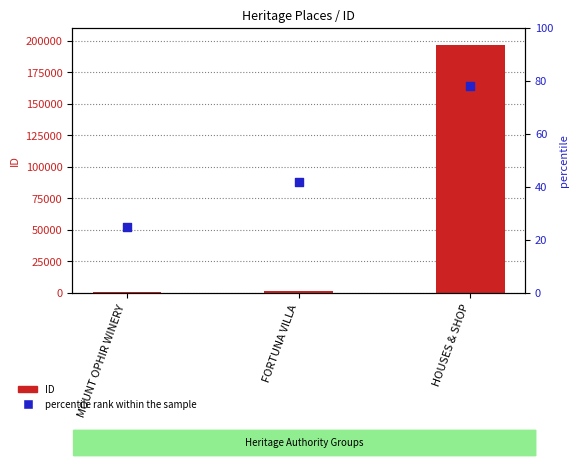

At which category is the sum across all series the highest?

HOUSES & SHOP